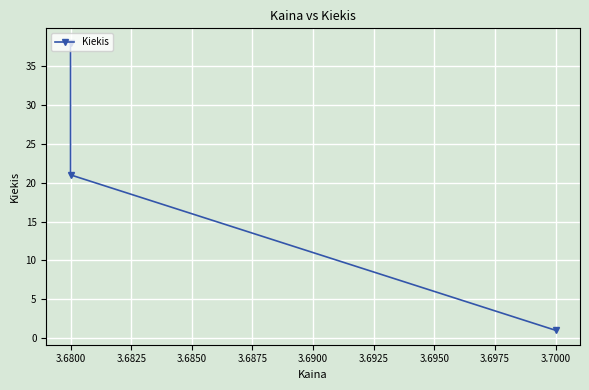

What is the difference between the values at 3.6825 and 3.6800?

17